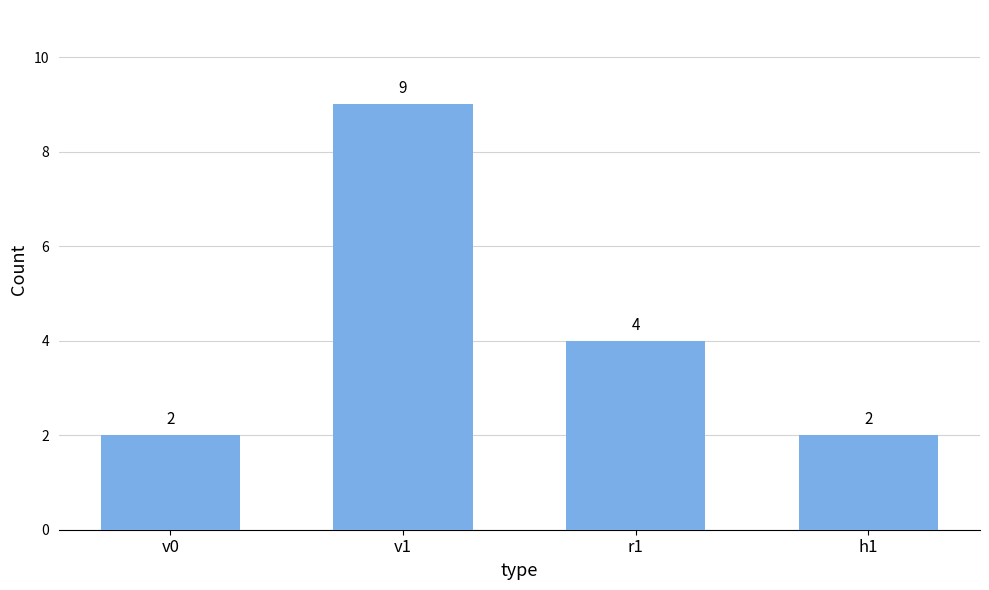

How many distinct data groups are displayed?

1